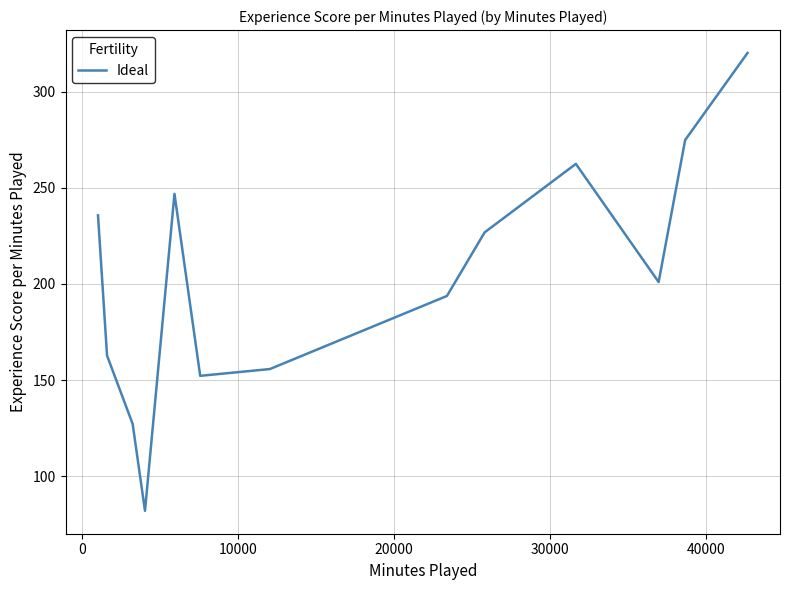

What is the greatest value displayed?

320.1